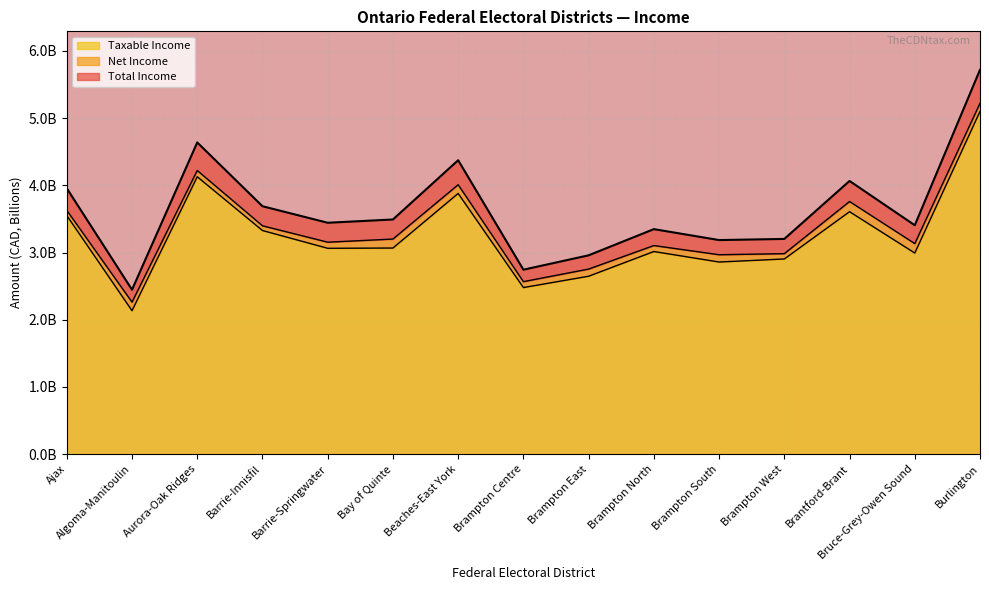

Where is the first local minimum for Net Income?

Algoma-Manitoulin